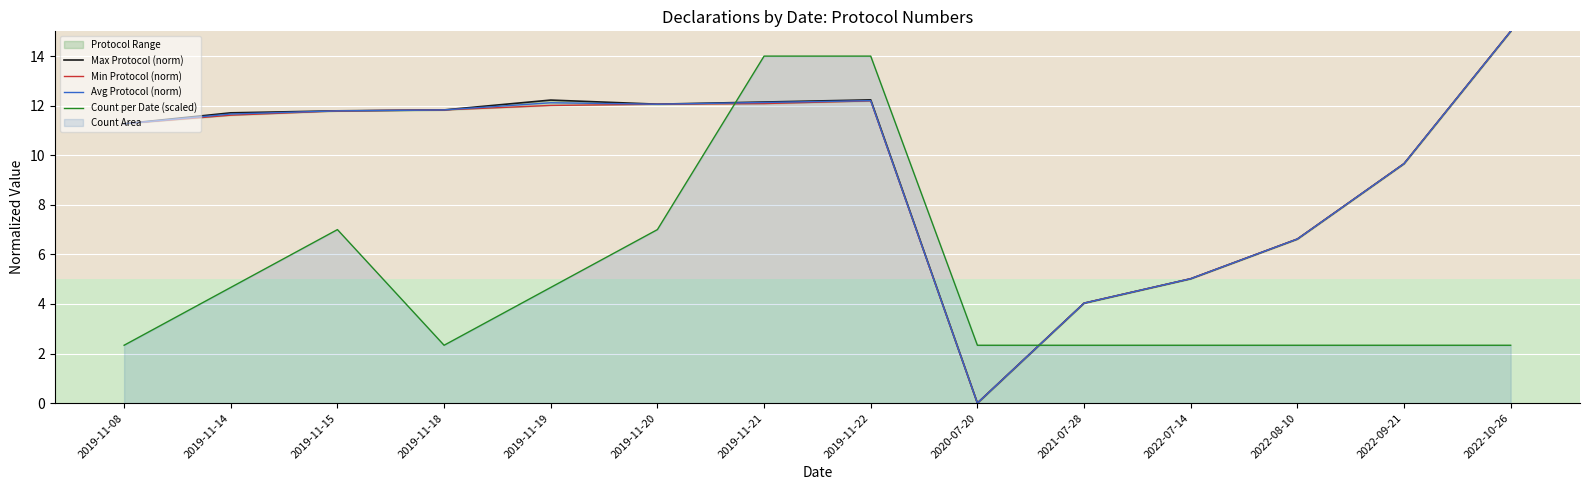

True or false: Min Protocol (norm) has a value of 4.0 at 2021-07-28.

True